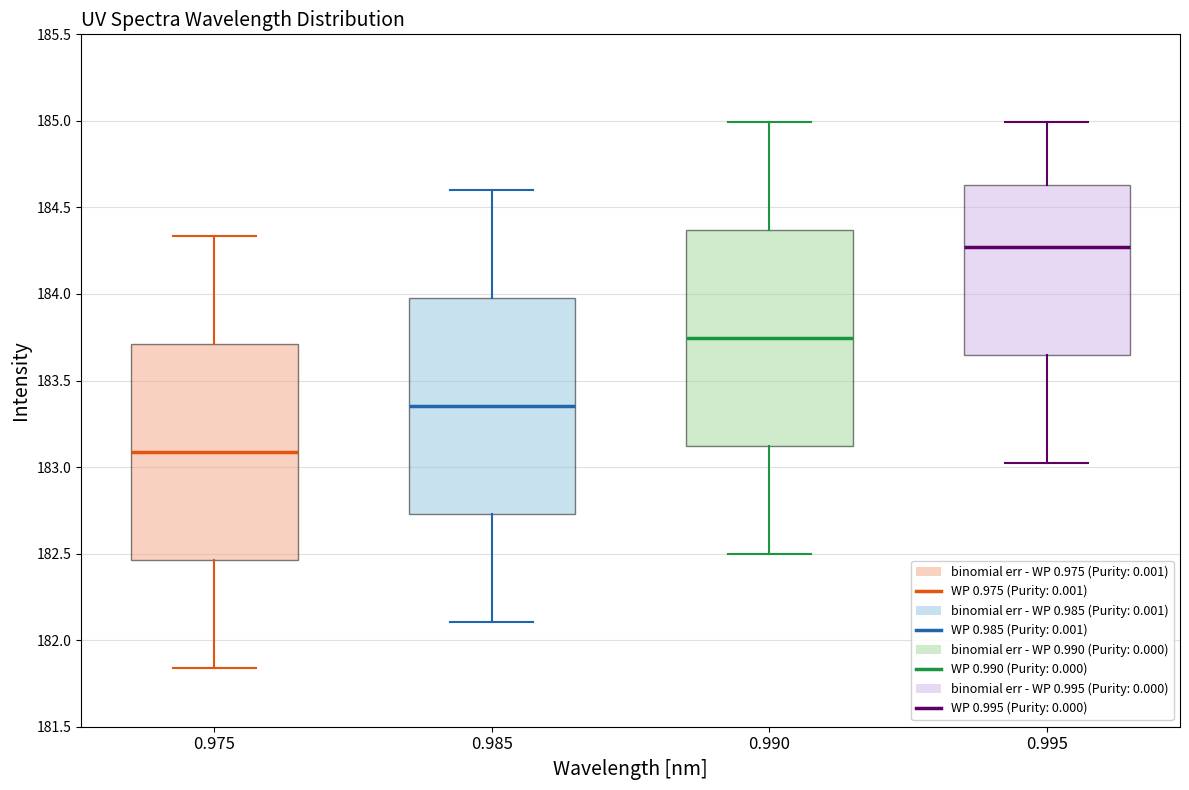

Which box's median line is the highest?

0.995